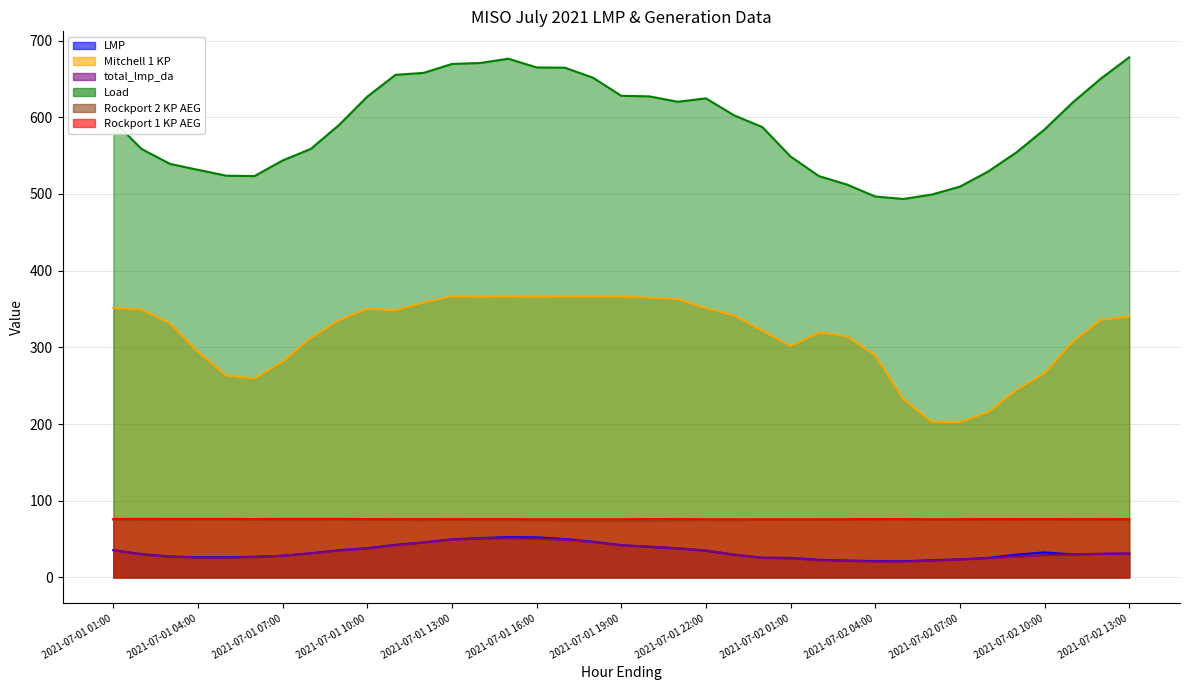

Reading left to right, extract all data points from this chart.

LMP: 2021-07-01 01:00=35.6	2021-07-01 02:00=30.3	2021-07-01 03:00=27.4	2021-07-01 04:00=26.2	2021-07-01 05:00=26.2	2021-07-01 06:00=27.0	2021-07-01 07:00=28.2	2021-07-01 08:00=31.4	2021-07-01 09:00=35.5	2021-07-01 10:00=38.1	2021-07-01 11:00=42.5	2021-07-01 12:00=45.6	2021-07-01 13:00=49.6	2021-07-01 14:00=51.3	2021-07-01 15:00=52.6	2021-07-01 16:00=52.3	2021-07-01 17:00=50.1	2021-07-01 18:00=46.5	2021-07-01 19:00=42.1	2021-07-01 20:00=39.6	2021-07-01 21:00=37.8	2021-07-01 22:00=34.8	2021-07-01 23:00=29.6	2021-07-02 00:00=25.7	2021-07-02 01:00=25.4	2021-07-02 02:00=23.0	2021-07-02 03:00=22.0	2021-07-02 04:00=21.2	2021-07-02 05:00=21.1	2021-07-02 06:00=22.4	2021-07-02 07:00=23.6	2021-07-02 08:00=25.4	2021-07-02 09:00=29.7	2021-07-02 10:00=32.7	2021-07-02 11:00=30.0	2021-07-02 12:00=30.7	2021-07-02 13:00=30.9
Mitchell 1 KP: 2021-07-01 01:00=351.4	2021-07-01 02:00=349.3	2021-07-01 03:00=331.4	2021-07-01 04:00=294.3	2021-07-01 05:00=263.4	2021-07-01 06:00=259.3	2021-07-01 07:00=281.3	2021-07-01 08:00=312.3	2021-07-01 09:00=335.4	2021-07-01 10:00=350.3	2021-07-01 11:00=348.3	2021-07-01 12:00=358.5	2021-07-01 13:00=366.6	2021-07-01 14:00=366.1	2021-07-01 15:00=366.2	2021-07-01 16:00=366.0	2021-07-01 17:00=366.3	2021-07-01 18:00=366.4	2021-07-01 19:00=366.2	2021-07-01 20:00=364.8	2021-07-01 21:00=362.9	2021-07-01 22:00=351.1	2021-07-01 23:00=341.6	2021-07-02 00:00=321.7	2021-07-02 01:00=301.6	2021-07-02 02:00=319.5	2021-07-02 03:00=314.5	2021-07-02 04:00=289.7	2021-07-02 05:00=232.8	2021-07-02 06:00=203.2	2021-07-02 07:00=202.5	2021-07-02 08:00=215.6	2021-07-02 09:00=244.4	2021-07-02 10:00=266.3	2021-07-02 11:00=307.3	2021-07-02 12:00=335.9	2021-07-02 13:00=340.3
total_lmp_da: 2021-07-01 01:00=35.3	2021-07-01 02:00=29.8	2021-07-01 03:00=26.9	2021-07-01 04:00=25.8	2021-07-01 05:00=25.7	2021-07-01 06:00=26.6	2021-07-01 07:00=28.3	2021-07-01 08:00=31.4	2021-07-01 09:00=35.1	2021-07-01 10:00=37.6	2021-07-01 11:00=42.1	2021-07-01 12:00=45.3	2021-07-01 13:00=49.4	2021-07-01 14:00=50.5	2021-07-01 15:00=51.3	2021-07-01 16:00=50.6	2021-07-01 17:00=49.0	2021-07-01 18:00=46.0	2021-07-01 19:00=41.9	2021-07-01 20:00=40.3	2021-07-01 21:00=38.1	2021-07-01 22:00=35.3	2021-07-01 23:00=29.8	2021-07-02 00:00=25.5	2021-07-02 01:00=24.7	2021-07-02 02:00=22.5	2021-07-02 03:00=21.4	2021-07-02 04:00=20.7	2021-07-02 05:00=20.6	2021-07-02 06:00=21.9	2021-07-02 07:00=23.1	2021-07-02 08:00=25.1	2021-07-02 09:00=27.0	2021-07-02 10:00=29.1	2021-07-02 11:00=29.9	2021-07-02 12:00=31.0	2021-07-02 13:00=31.5
Load: 2021-07-01 01:00=595.4	2021-07-01 02:00=558.7	2021-07-01 03:00=539.3	2021-07-01 04:00=531.5	2021-07-01 05:00=523.8	2021-07-01 06:00=523.3	2021-07-01 07:00=543.7	2021-07-01 08:00=558.8	2021-07-01 09:00=590.0	2021-07-01 10:00=626.9	2021-07-01 11:00=655.4	2021-07-01 12:00=657.9	2021-07-01 13:00=669.5	2021-07-01 14:00=670.8	2021-07-01 15:00=676.3	2021-07-01 16:00=665.0	2021-07-01 17:00=664.6	2021-07-01 18:00=651.5	2021-07-01 19:00=628.0	2021-07-01 20:00=627.2	2021-07-01 21:00=620.2	2021-07-01 22:00=624.7	2021-07-01 23:00=602.5	2021-07-02 00:00=587.2	2021-07-02 01:00=548.8	2021-07-02 02:00=523.4	2021-07-02 03:00=512.2	2021-07-02 04:00=496.7	2021-07-02 05:00=493.5	2021-07-02 06:00=499.2	2021-07-02 07:00=509.5	2021-07-02 08:00=529.2	2021-07-02 09:00=554.1	2021-07-02 10:00=584.1	2021-07-02 11:00=619.4	2021-07-02 12:00=650.6	2021-07-02 13:00=678.1
Rockport 2 KP AEG: 2021-07-01 01:00=75.3	2021-07-01 02:00=75.2	2021-07-01 03:00=75.5	2021-07-01 04:00=75.5	2021-07-01 05:00=75.7	2021-07-01 06:00=75.3	2021-07-01 07:00=75.2	2021-07-01 08:00=75.3	2021-07-01 09:00=75.5	2021-07-01 10:00=75.1	2021-07-01 11:00=75.2	2021-07-01 12:00=74.7	2021-07-01 13:00=75.2	2021-07-01 14:00=74.9	2021-07-01 15:00=74.9	2021-07-01 16:00=74.6	2021-07-01 17:00=74.4	2021-07-01 18:00=74.0	2021-07-01 19:00=74.2	2021-07-01 20:00=74.2	2021-07-01 21:00=74.7	2021-07-01 22:00=74.9	2021-07-01 23:00=74.6	2021-07-02 00:00=75.1	2021-07-02 01:00=75.0	2021-07-02 02:00=75.1	2021-07-02 03:00=75.5	2021-07-02 04:00=75.9	2021-07-02 05:00=76.0	2021-07-02 06:00=75.3	2021-07-02 07:00=75.4	2021-07-02 08:00=75.5	2021-07-02 09:00=75.5	2021-07-02 10:00=75.4	2021-07-02 11:00=75.3	2021-07-02 12:00=75.3	2021-07-02 13:00=75.3
Rockport 1 KP AEG: 2021-07-01 01:00=76.2	2021-07-01 02:00=76.4	2021-07-01 03:00=76.3	2021-07-01 04:00=76.3	2021-07-01 05:00=76.3	2021-07-01 06:00=76.1	2021-07-01 07:00=76.3	2021-07-01 08:00=76.4	2021-07-01 09:00=76.4	2021-07-01 10:00=76.1	2021-07-01 11:00=75.9	2021-07-01 12:00=76.0	2021-07-01 13:00=76.0	2021-07-01 14:00=76.0	2021-07-01 15:00=76.0	2021-07-01 16:00=75.9	2021-07-01 17:00=75.9	2021-07-01 18:00=75.9	2021-07-01 19:00=75.8	2021-07-01 20:00=76.1	2021-07-01 21:00=76.0	2021-07-01 22:00=75.9	2021-07-01 23:00=75.8	2021-07-02 00:00=75.8	2021-07-02 01:00=75.8	2021-07-02 02:00=75.8	2021-07-02 03:00=75.8	2021-07-02 04:00=76.0	2021-07-02 05:00=76.0	2021-07-02 06:00=75.7	2021-07-02 07:00=75.9	2021-07-02 08:00=76.0	2021-07-02 09:00=75.9	2021-07-02 10:00=76.1	2021-07-02 11:00=75.9	2021-07-02 12:00=76.0	2021-07-02 13:00=76.0